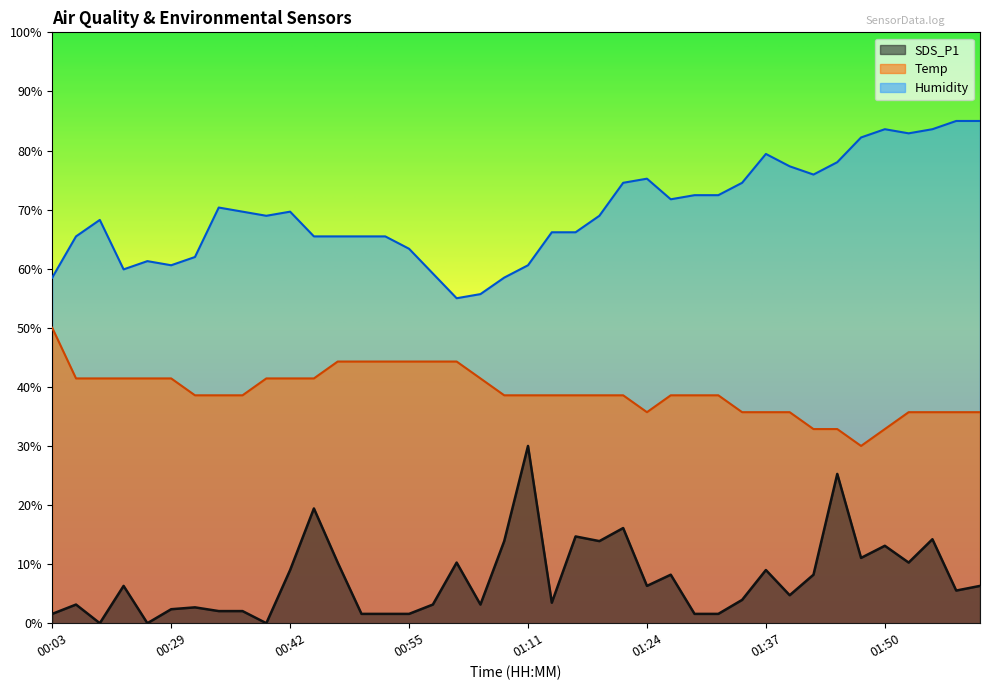

What is the difference between the highest and lowest values at 01:06?

52.5